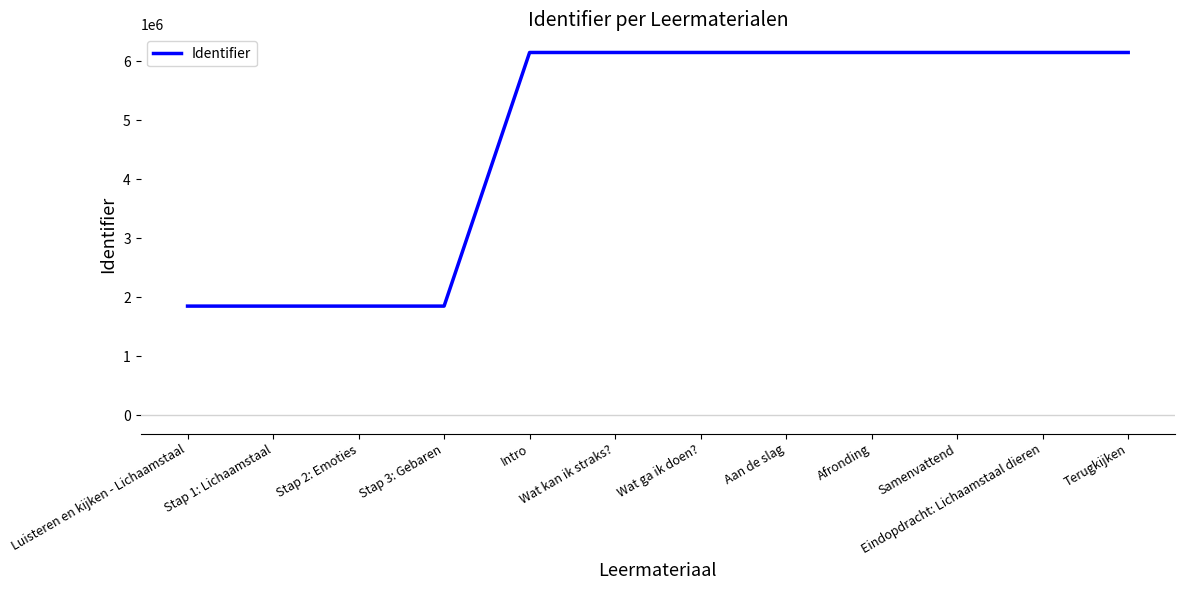

Is this an area chart (filled region under the line)?

No